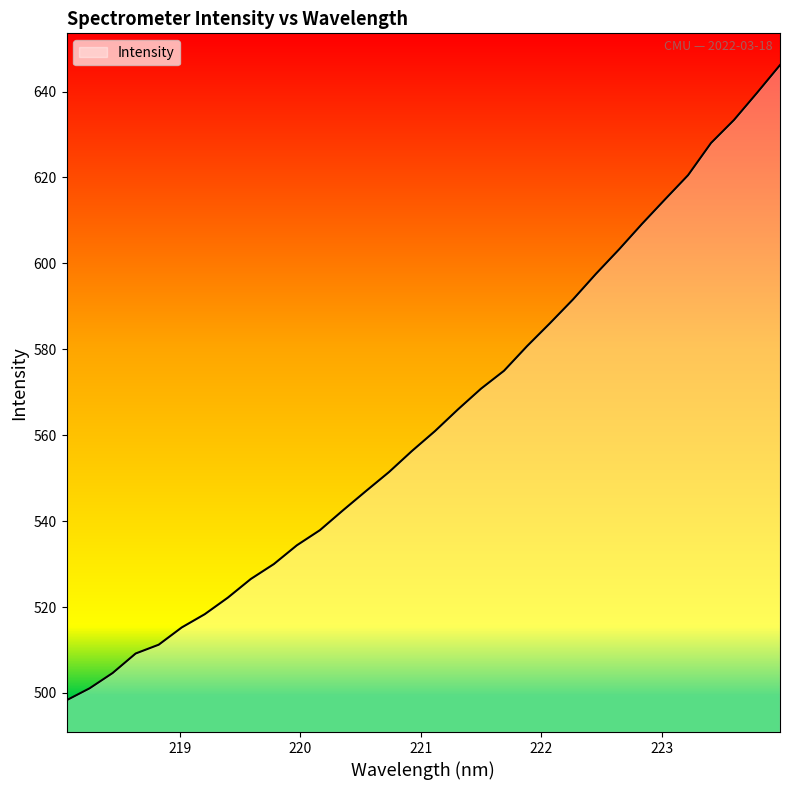

Count the number of values greater than 560.

16